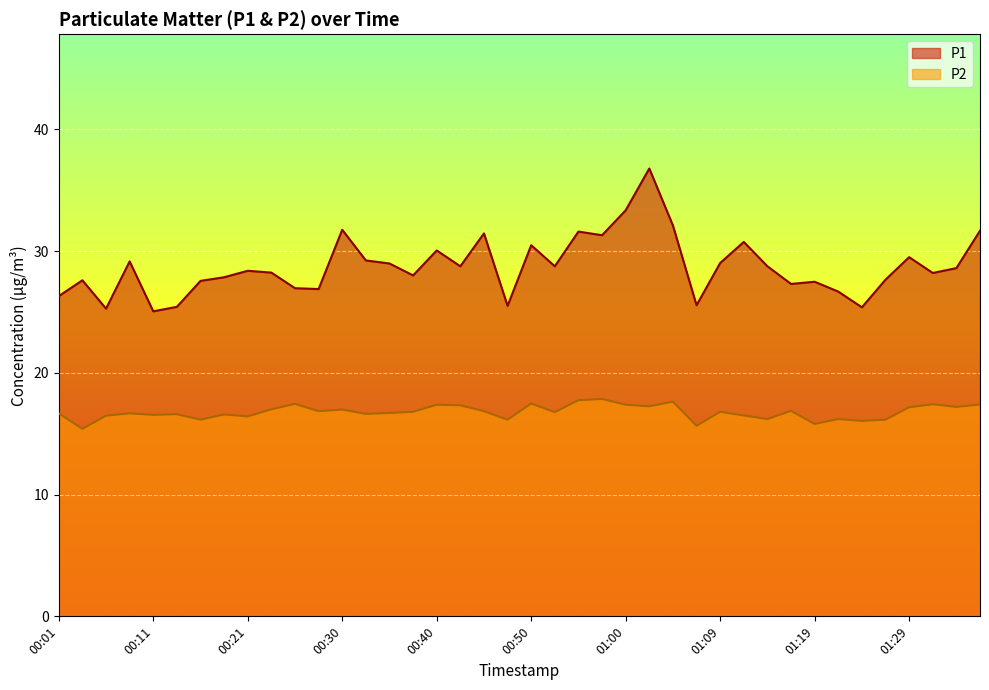

Between 00:45 and 00:55, which series saw the biggest shift?

P2